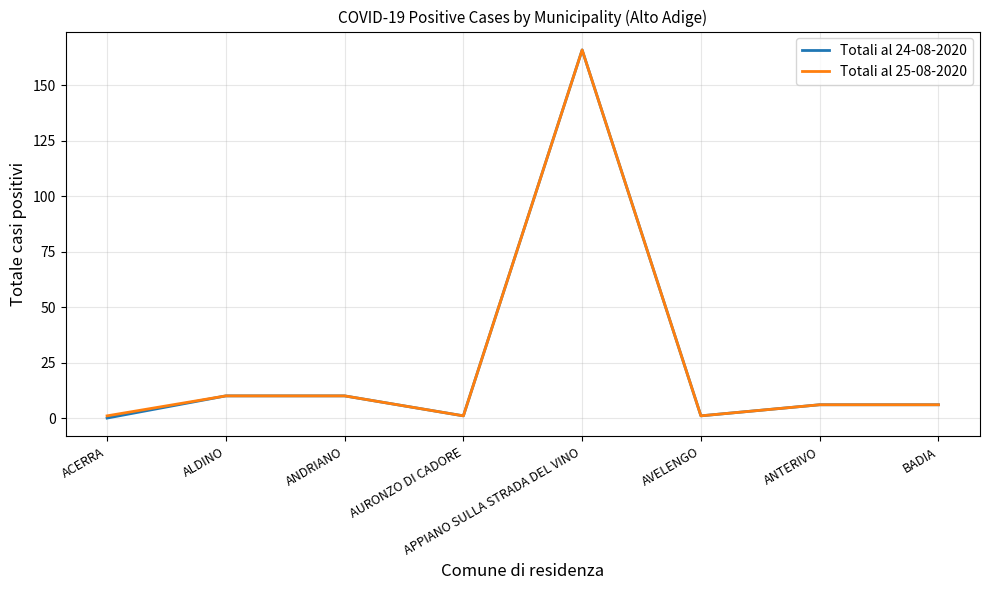

At how many categories does at least one series exceed 143?

1